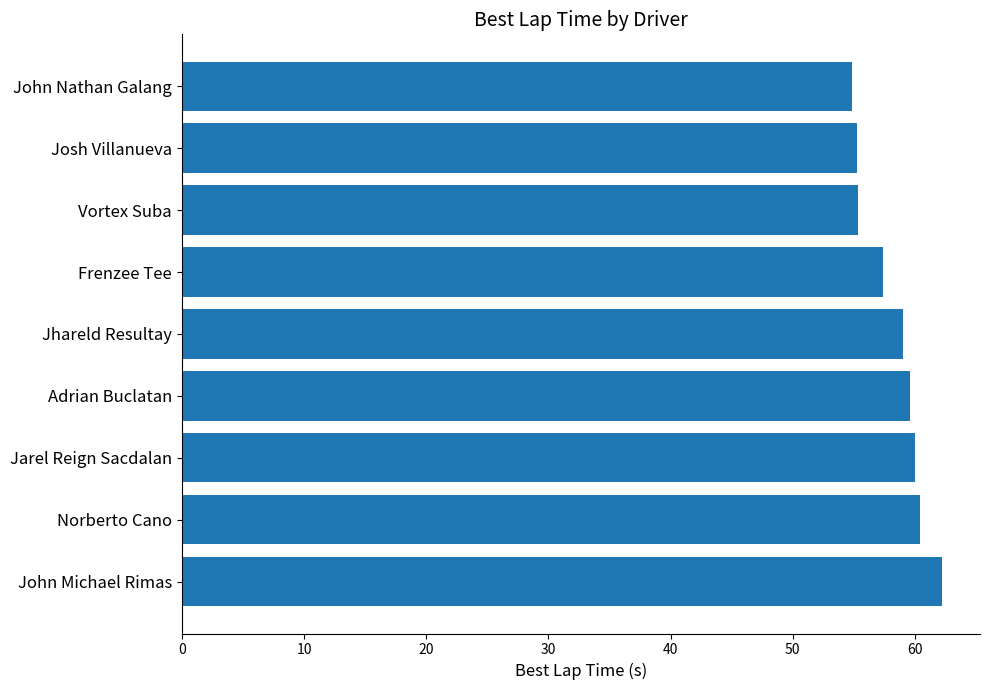

The chart shows a value of 55.4 at Vortex Suba. True or false?

True